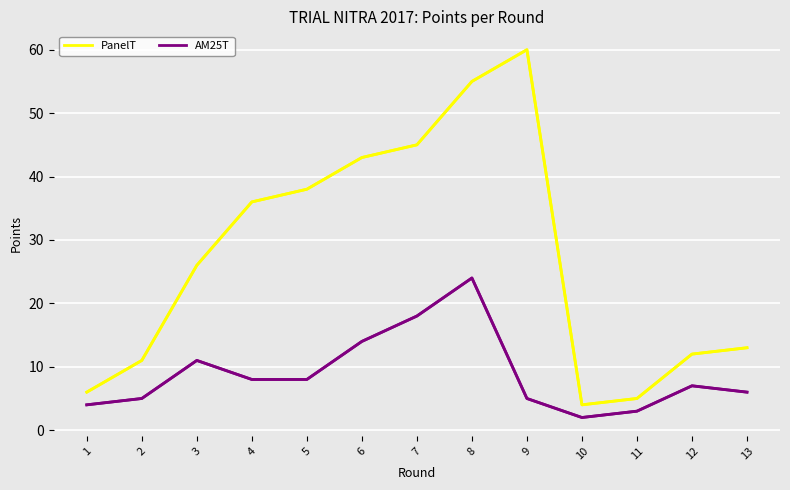

At which label does AM25T first exceed 7?

3